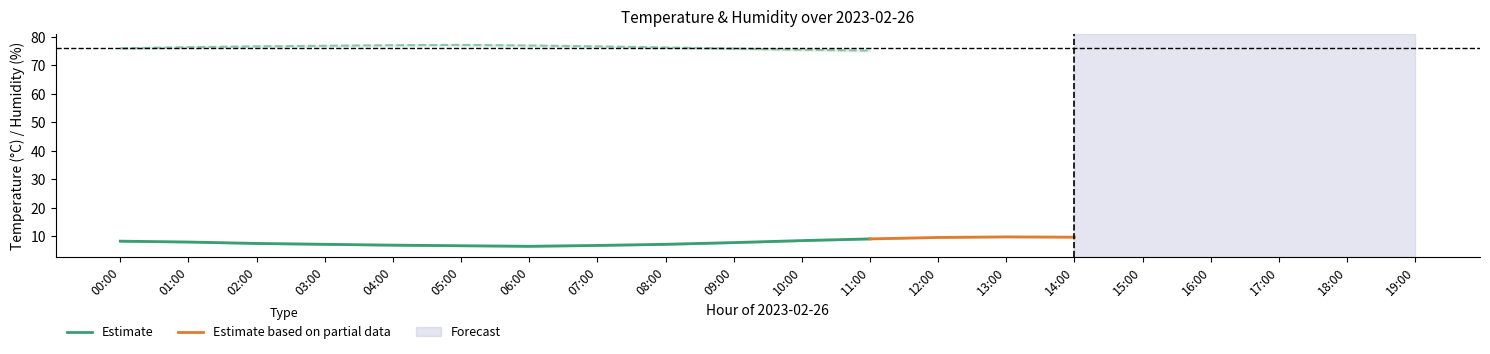

Where is the first local maximum for temperature_lower?

13:00